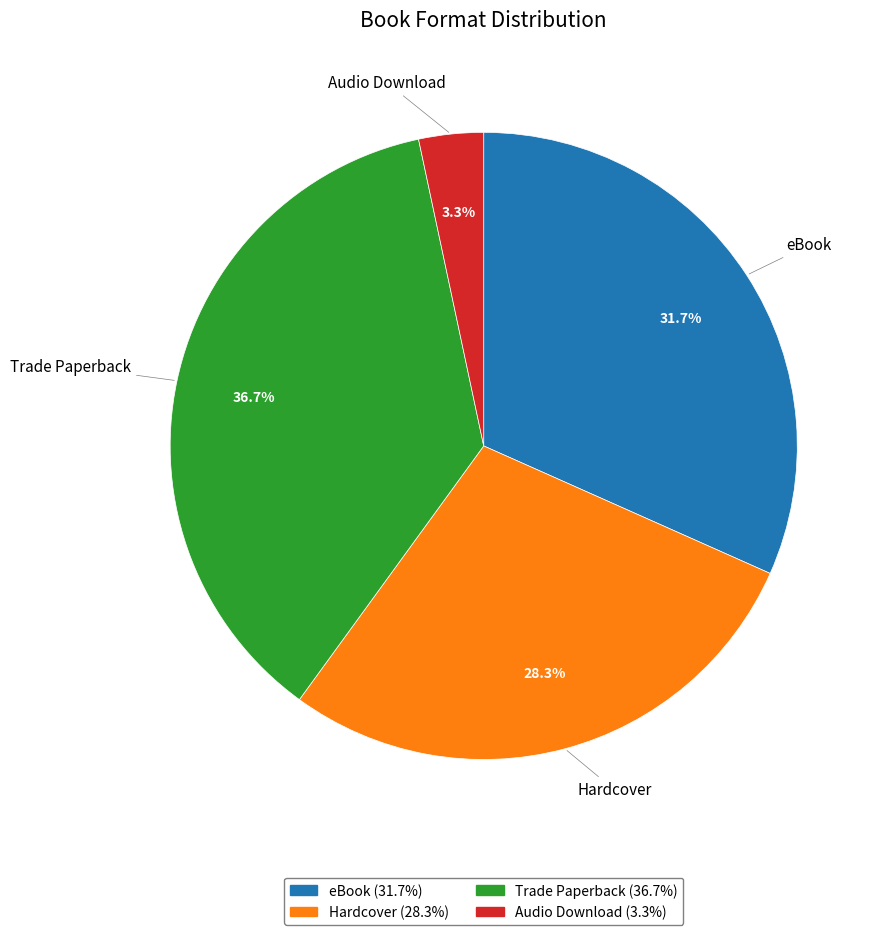

What percentage do Audio Download and Trade Paperback together represent?

40.0%